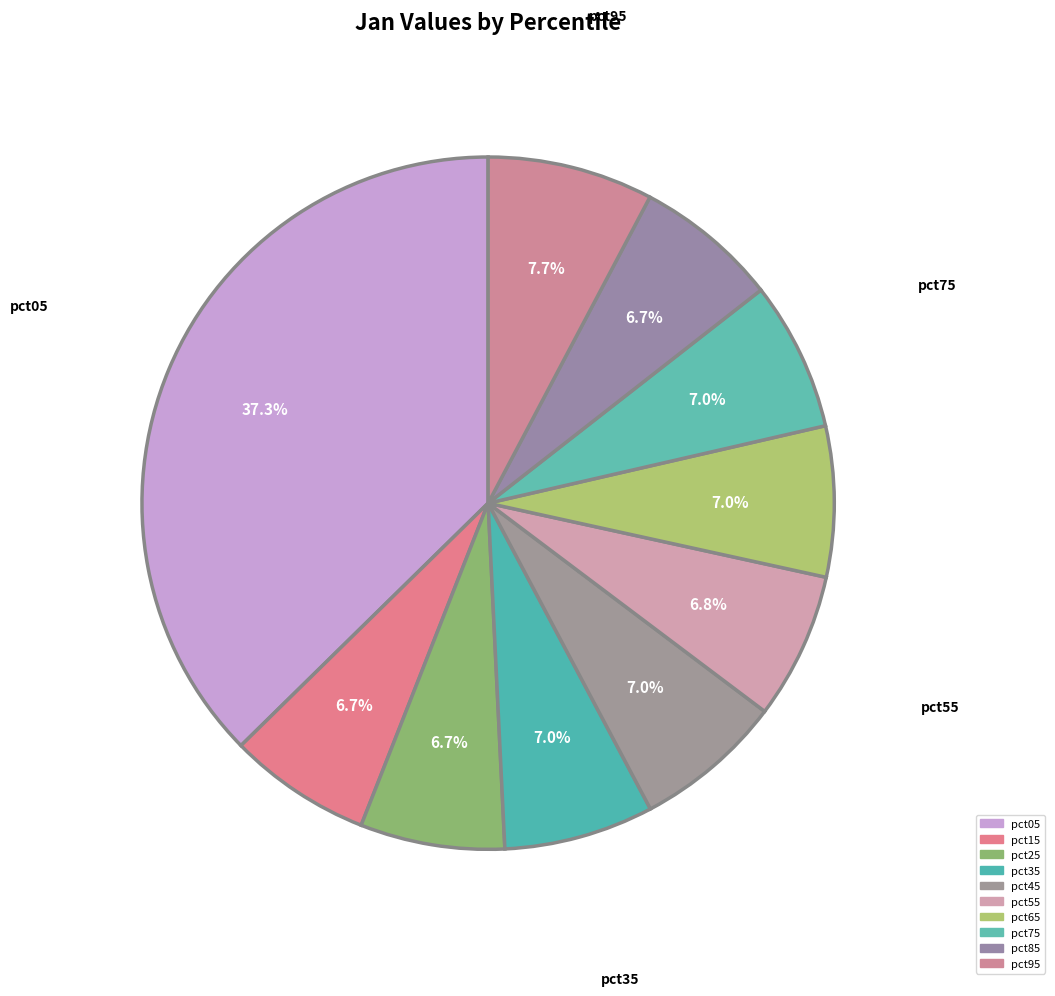

To the nearest percent, what is the difference between the largest and smallest slice percentages?

31%